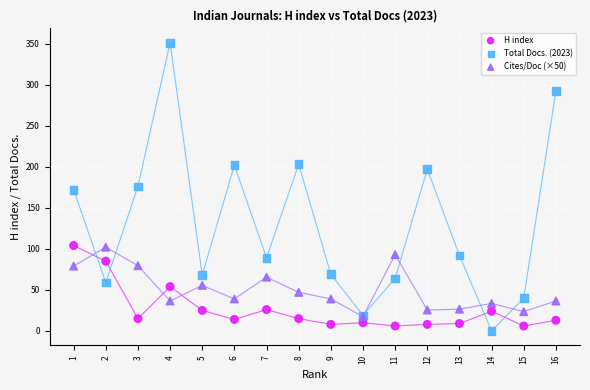

Which series contains the highest Y value?

Total Docs. (2023)